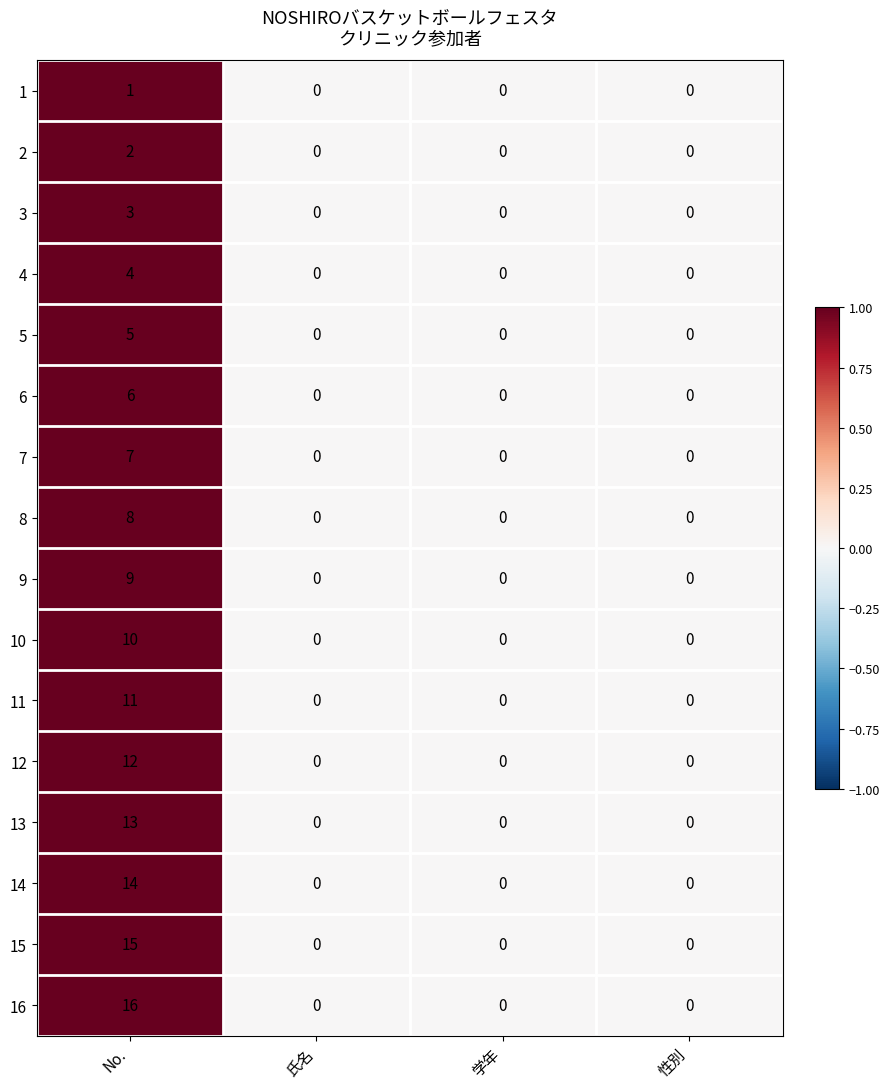

True or false: 4 has a value of 0 at 氏名.

True